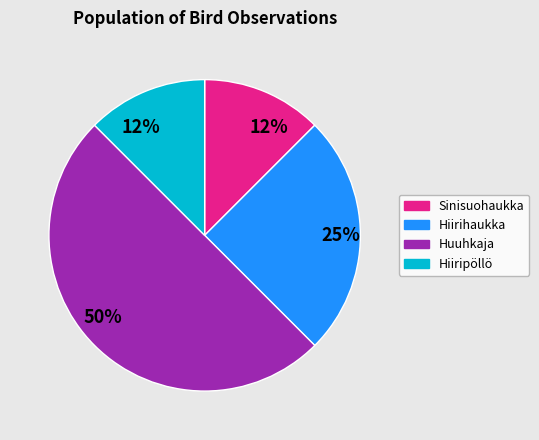

Is it true that Sinisuohaukka is 26% of the pie?

False